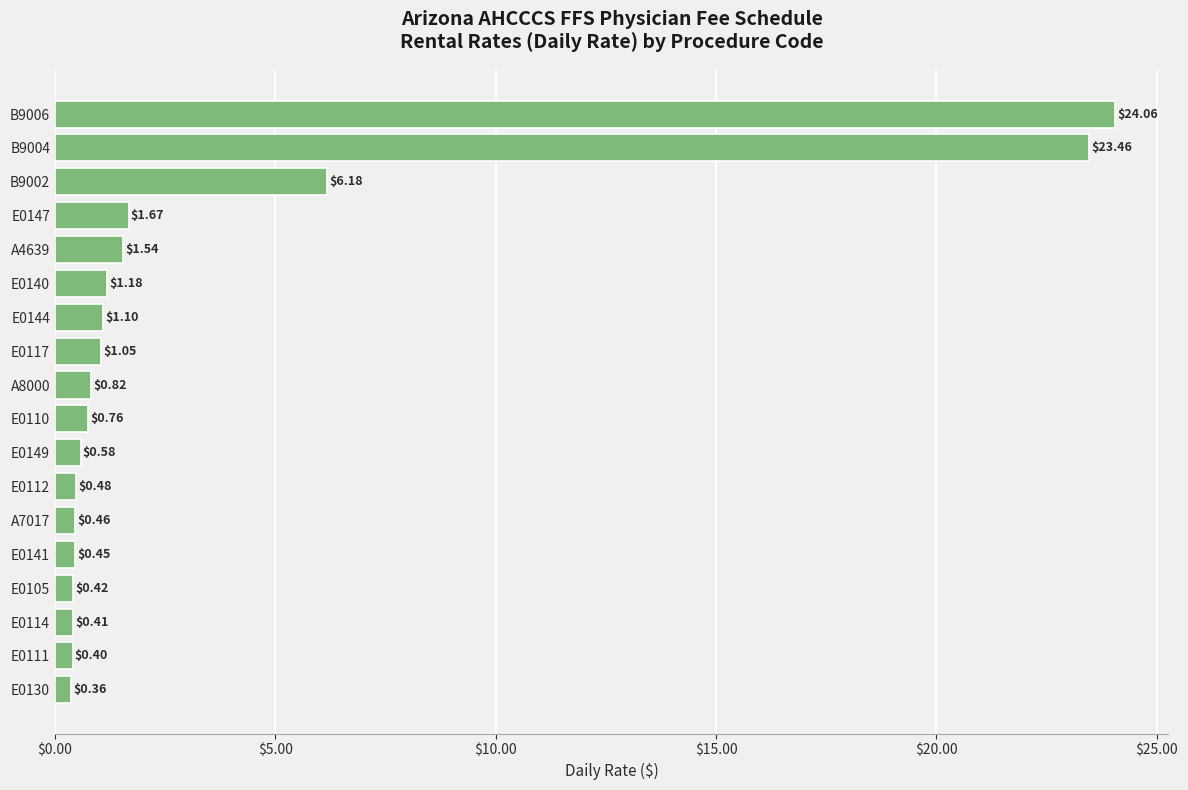

What is the ratio of the value at B9006 to the value at E0144?

21.9